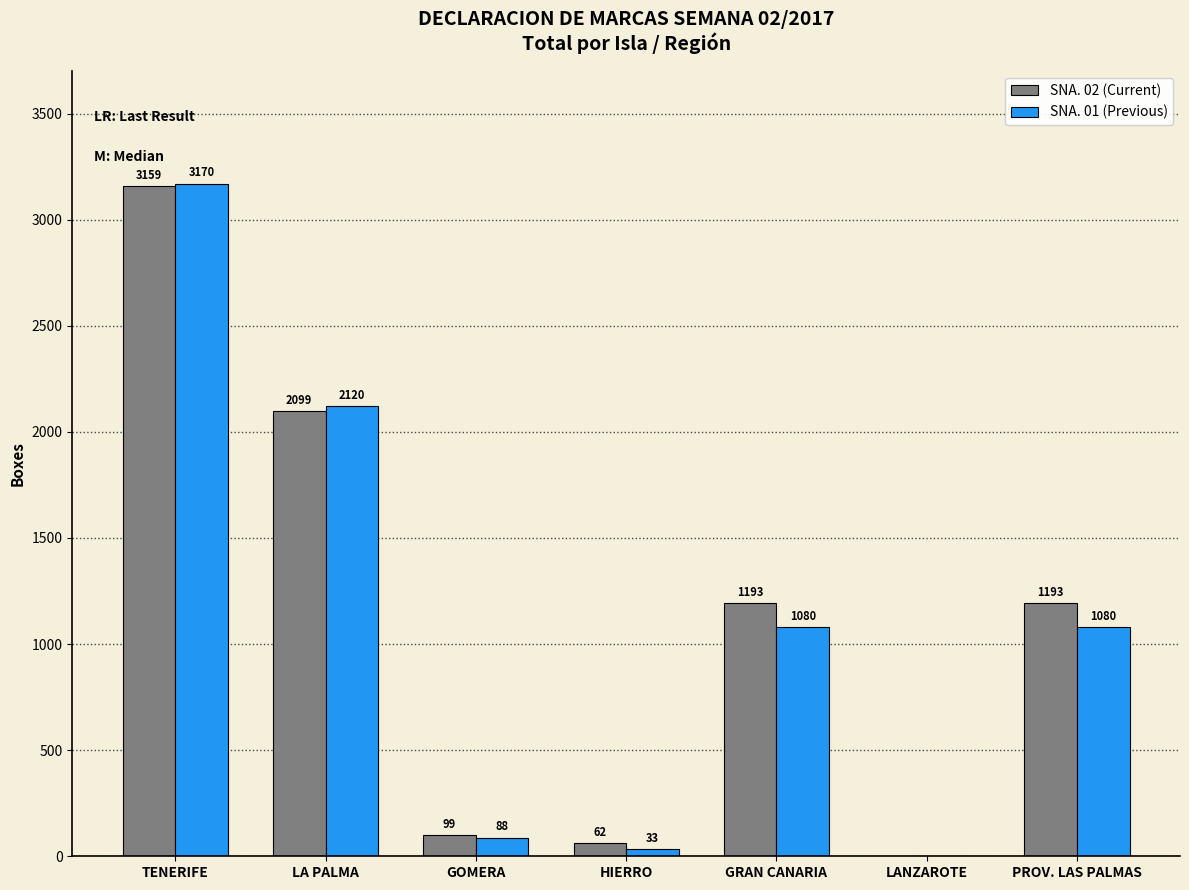

Reading left to right, what are all the values shown in this chart?

SNA. 02 (Current): TENERIFE=3159	LA PALMA=2099	GOMERA=99	HIERRO=62	GRAN CANARIA=1193	LANZAROTE=0	PROV. LAS PALMAS=1193
SNA. 01 (Previous): TENERIFE=3170	LA PALMA=2120	GOMERA=88	HIERRO=33	GRAN CANARIA=1080	LANZAROTE=0	PROV. LAS PALMAS=1080